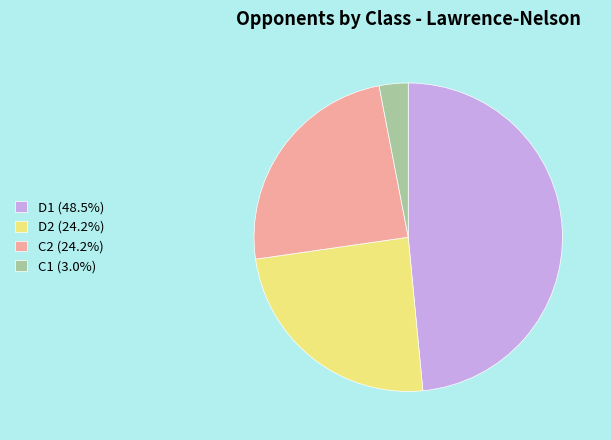

Which category has the smallest portion of the pie?

C1